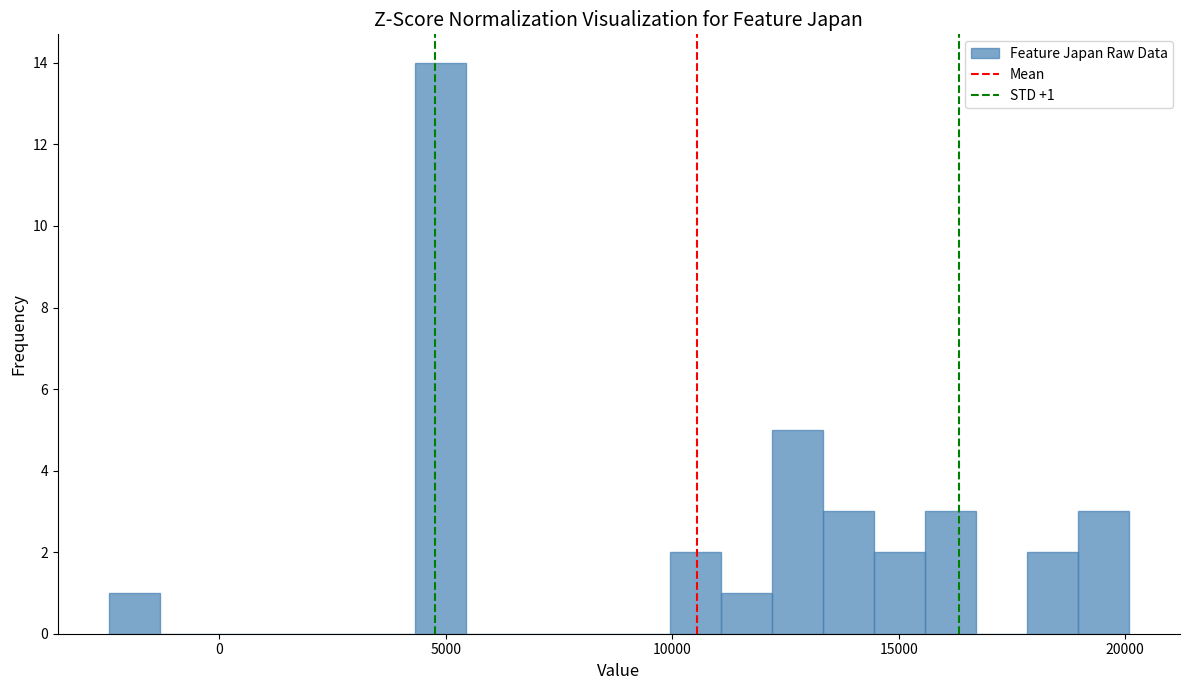

Read against the x-axis, roughly where is the centre of the tallest bar?

5000